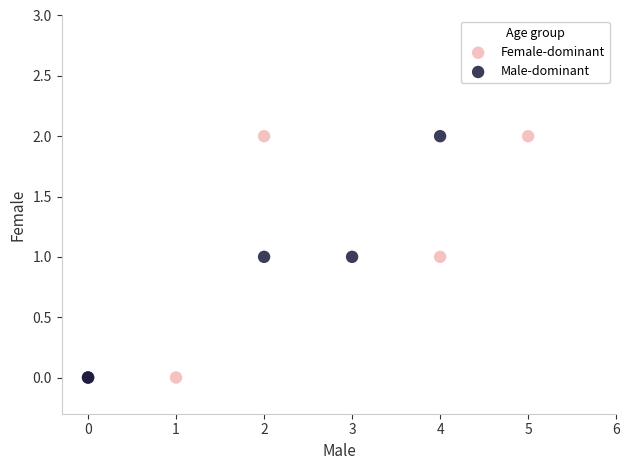

What are all the series names shown in the legend?

Female-dominant, Male-dominant